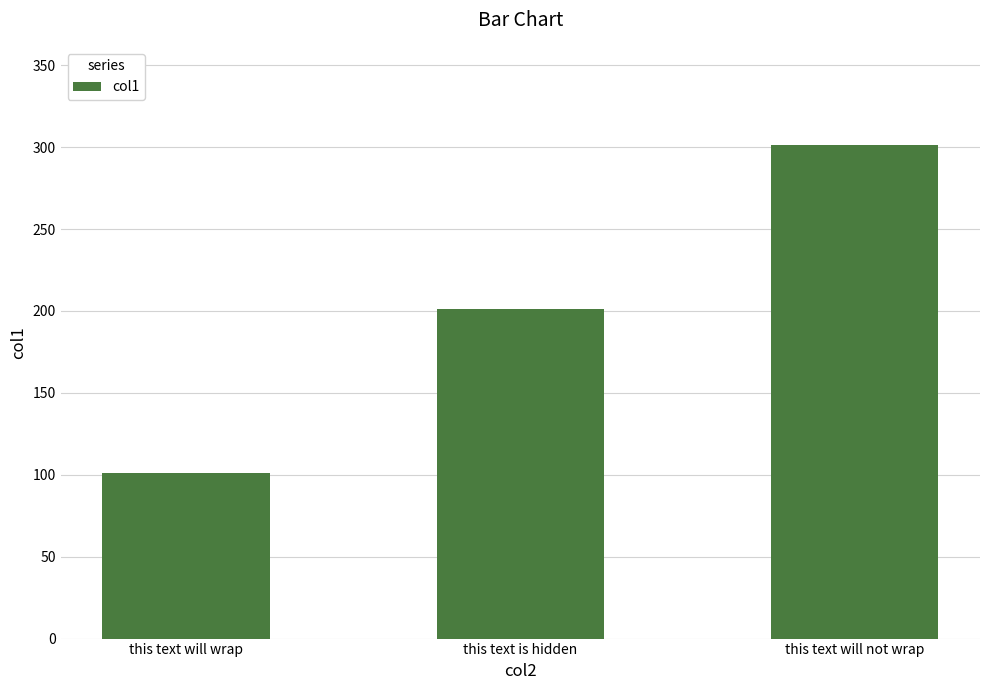

The value at this text is hidden is 201. True or false?

True